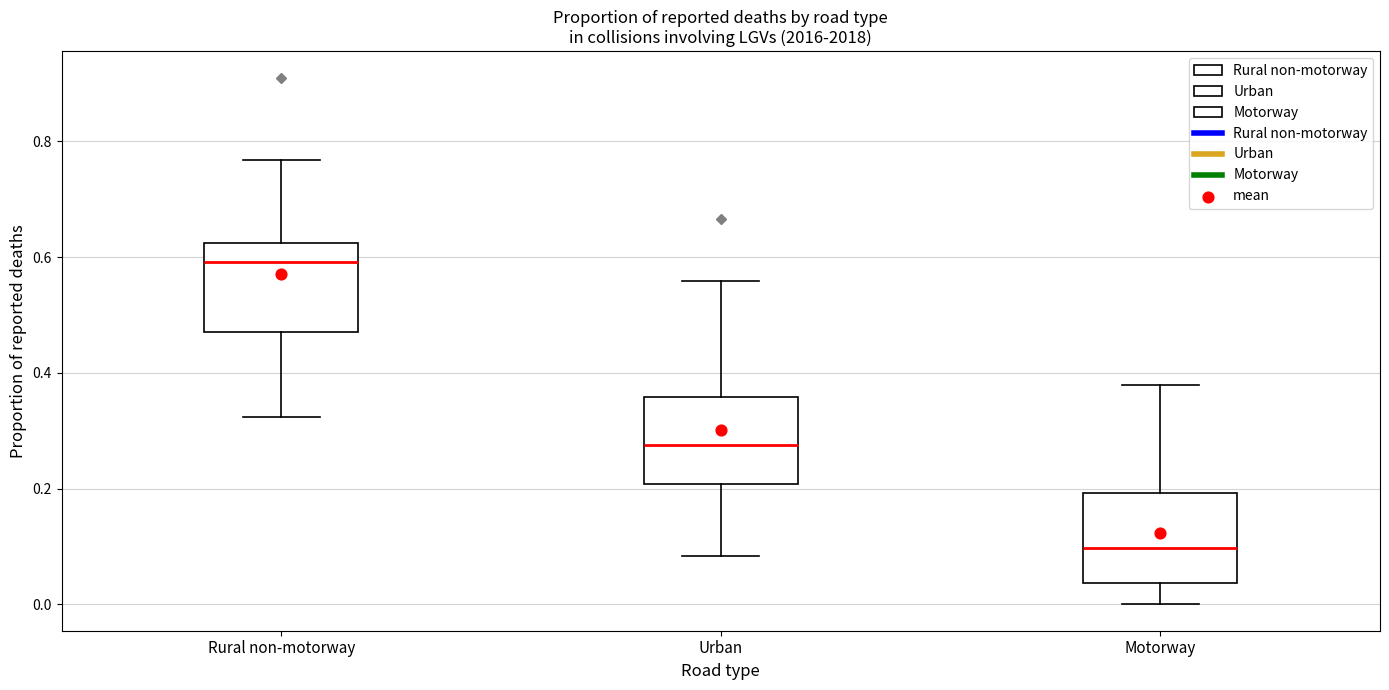

Reading left to right, transcribe this box plot: for each box, give where its median line is, the range the box spans, and where its two whiskers end, as read against the y-axis. The values are not printed on the chart, so give them approximately, as read against the axis.

Rural non-motorway: median 0.60, box 0.48 to 0.62, whiskers 0.32 to 0.76
Urban: median 0.28, box 0.20 to 0.36, whiskers 0.08 to 0.56
Motorway: median 0.10, box 0.04 to 0.20, whiskers 0.00 to 0.38